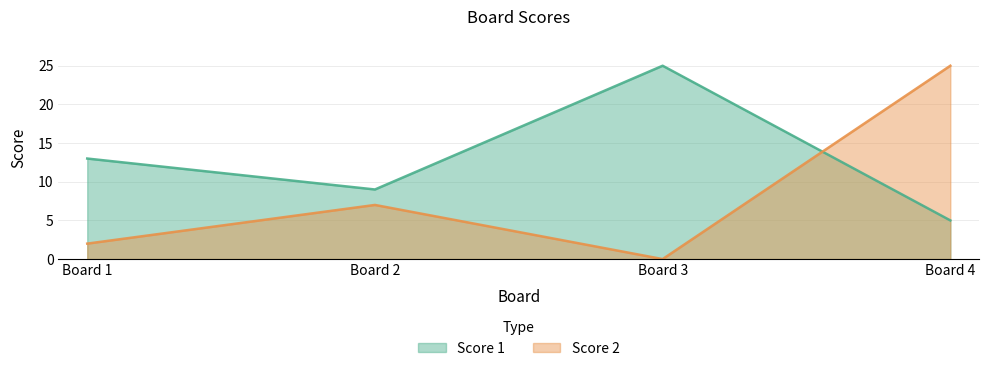

What is the value of the Score 2 point at the 2nd from the left?

7